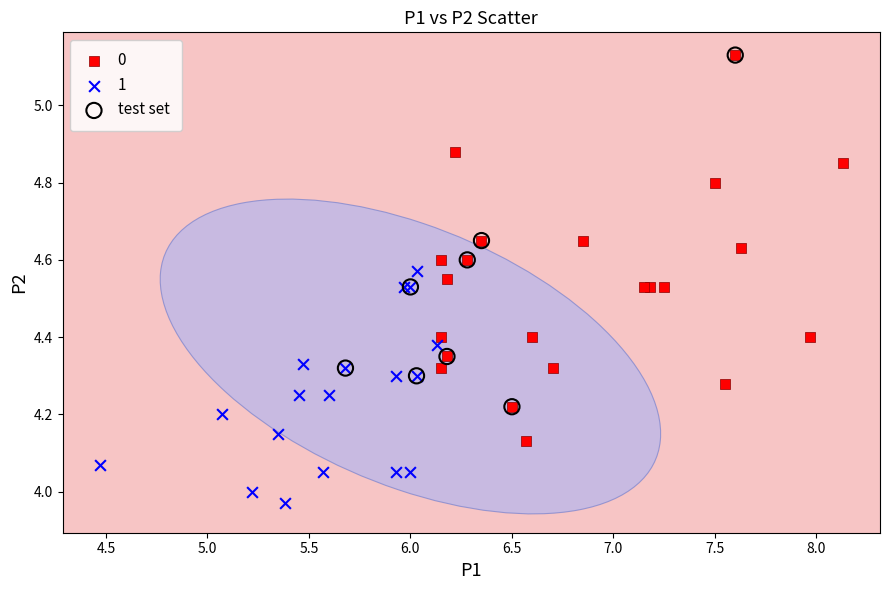

What are all the series names shown in the legend?

0, 1, test set